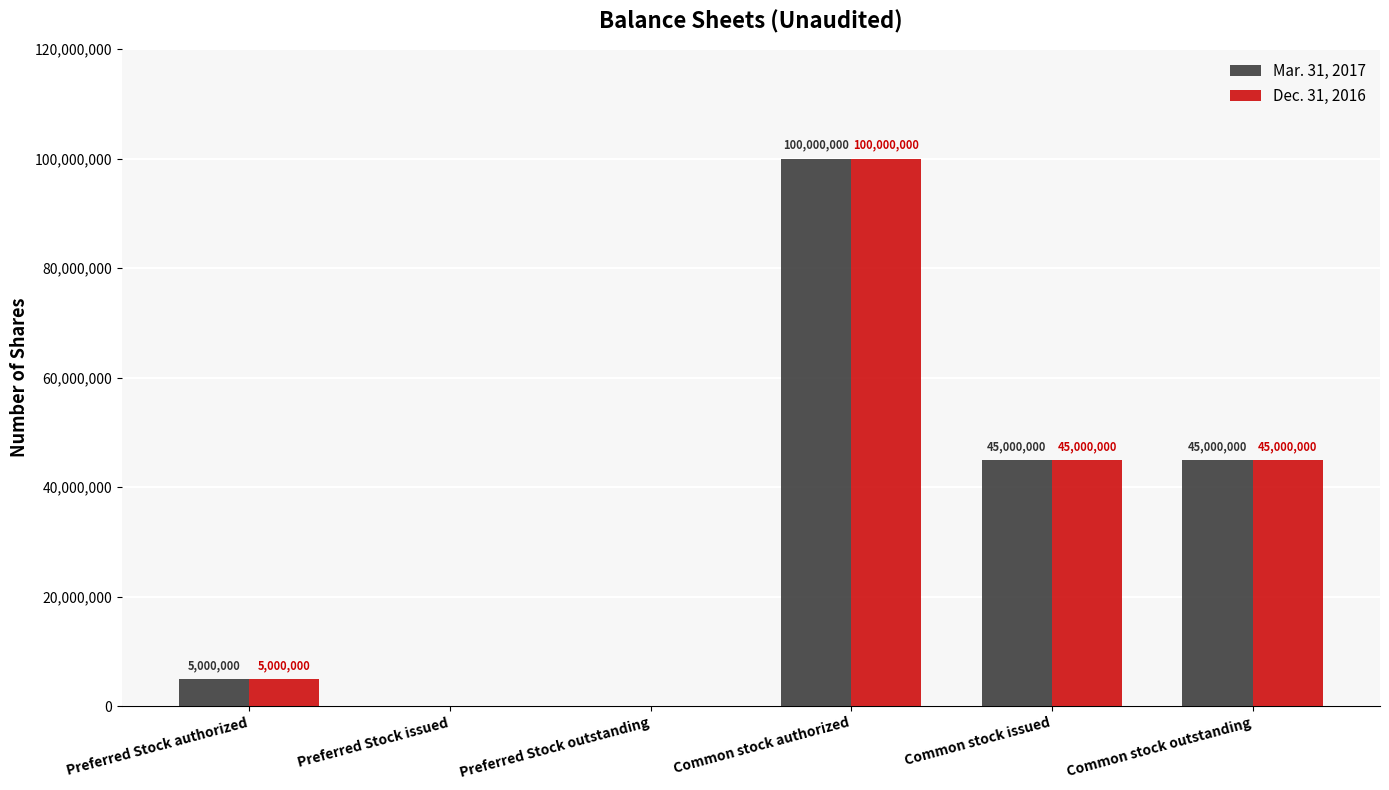

What is the sum of the Mar. 31, 2017 values at Common stock outstanding and Preferred Stock issued?

45000000